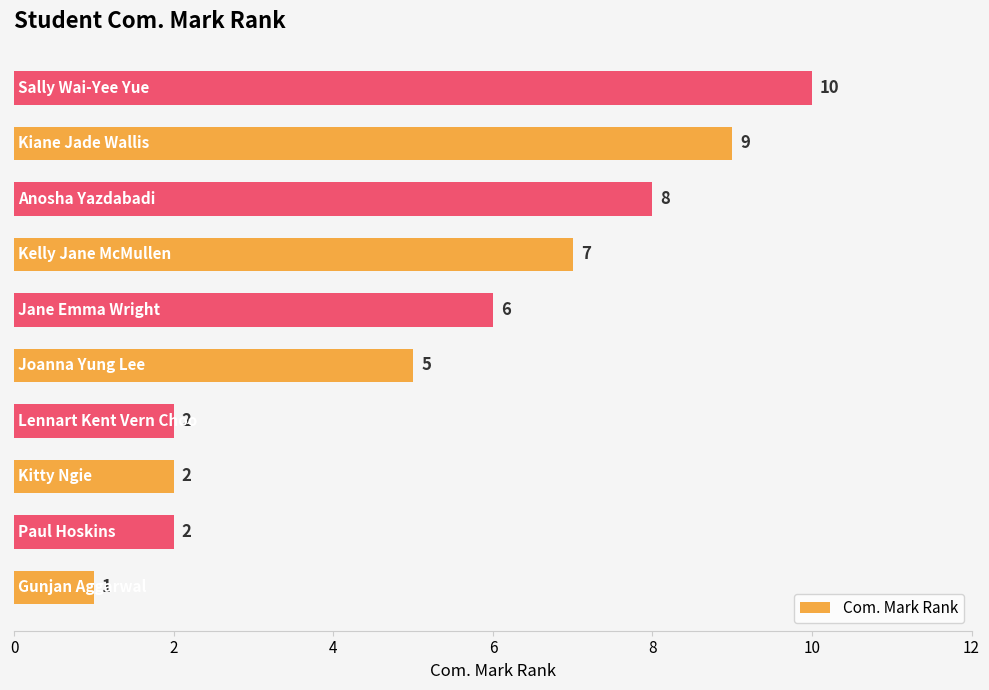

What is the sum of all values?

52